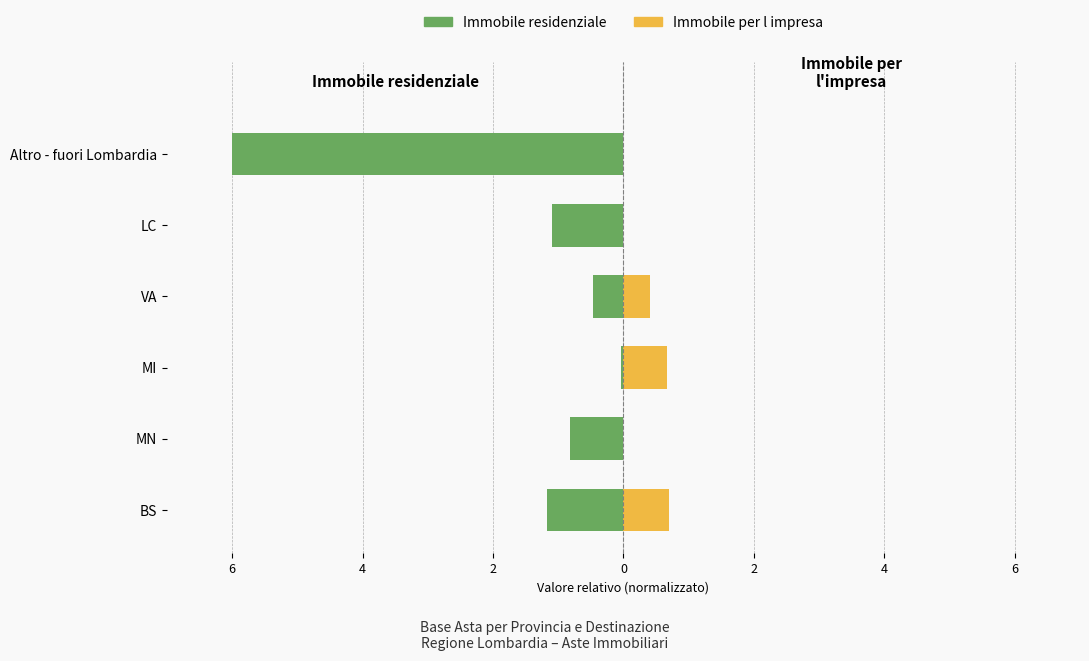

Between BS and LC, which series saw the biggest shift?

Immobile per l impresa